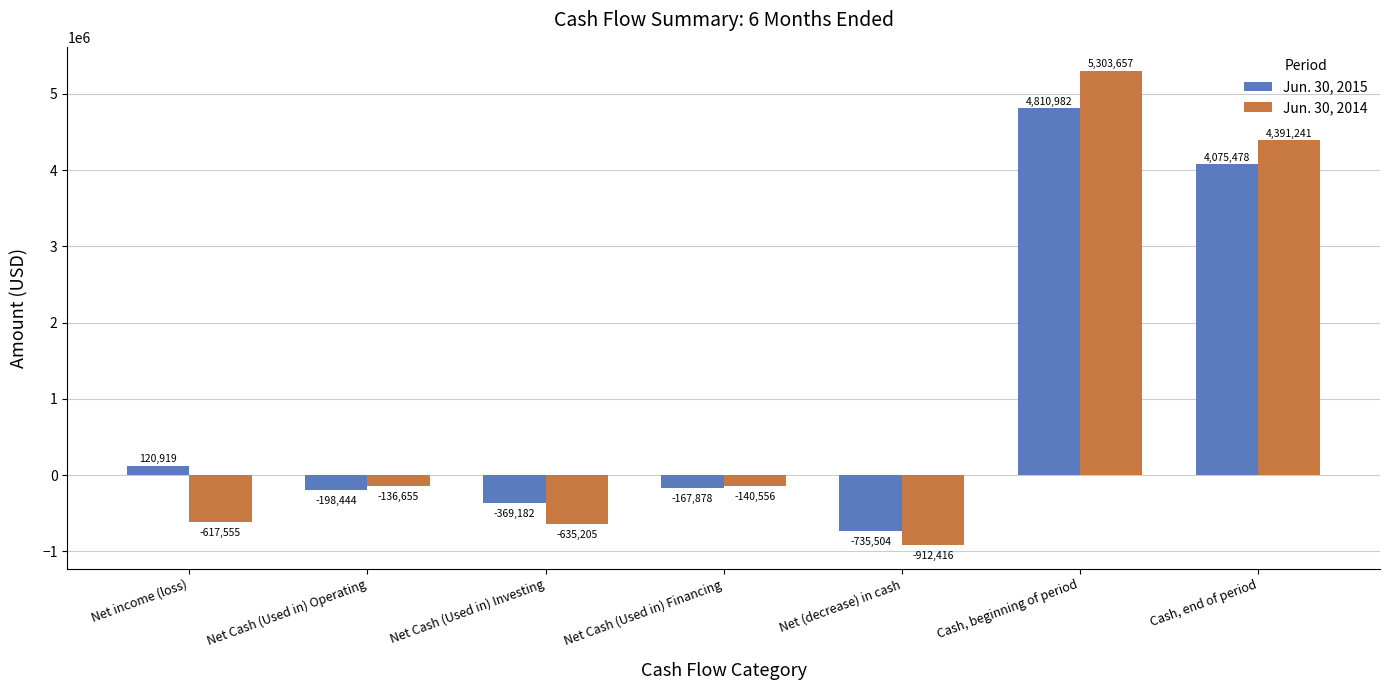

Which category has the highest value in the Jun. 30, 2015 series?

Cash, beginning of period